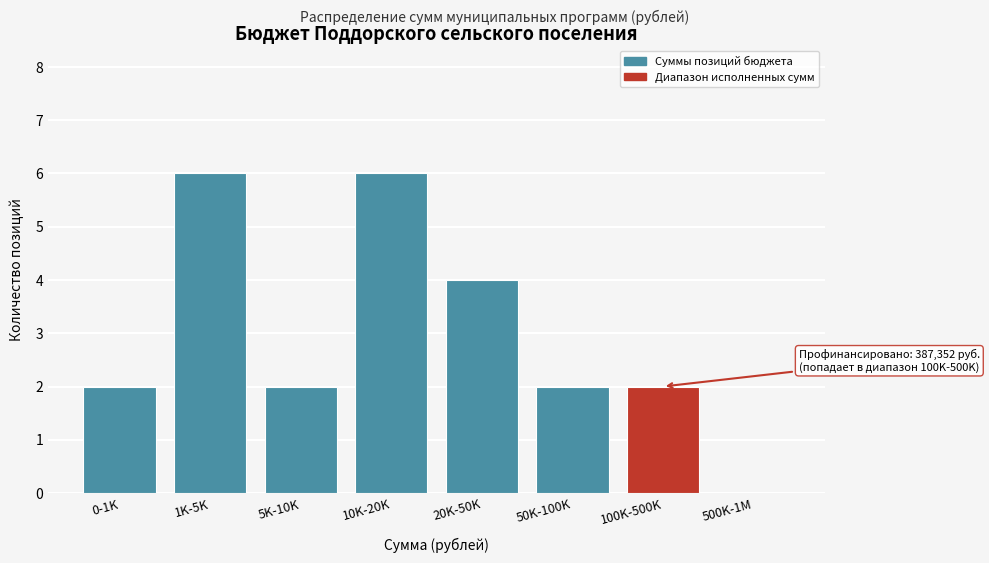

Reading left to right, what are all the values shown in this chart?

0-1K=2	1K-5K=6	5K-10K=2	10K-20K=6	20K-50K=4	50K-100K=2	100K-500K=2	500K-1M=0